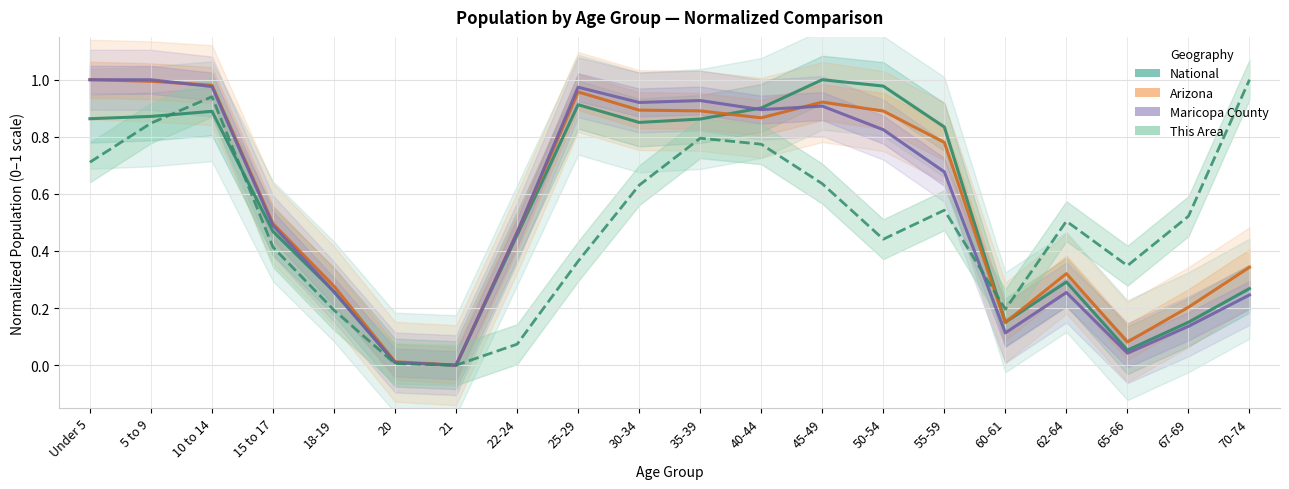

What are all the series names shown in the legend?

National, Arizona, Maricopa County, This Area